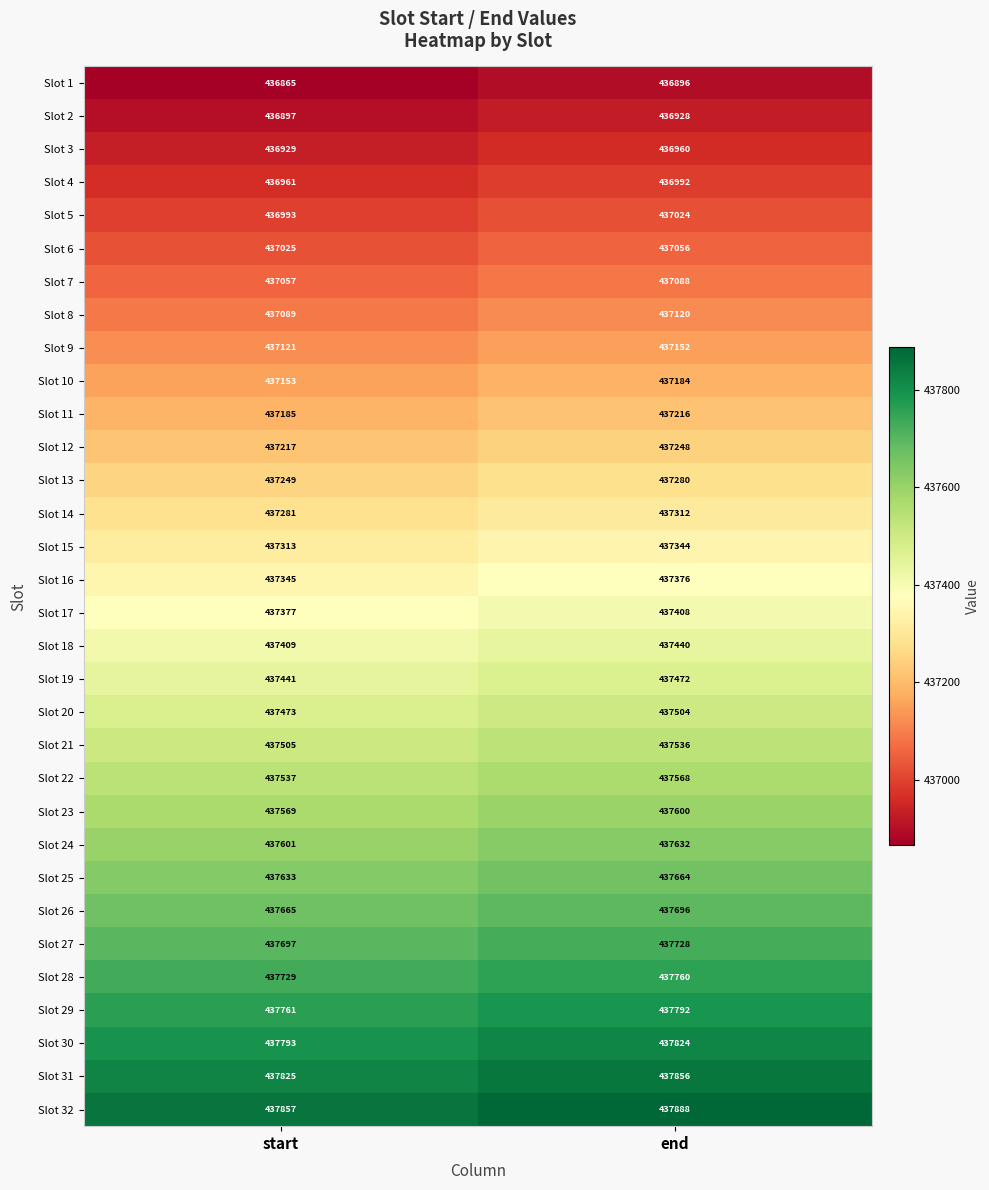

Read the Slot 20 value at start.

437473